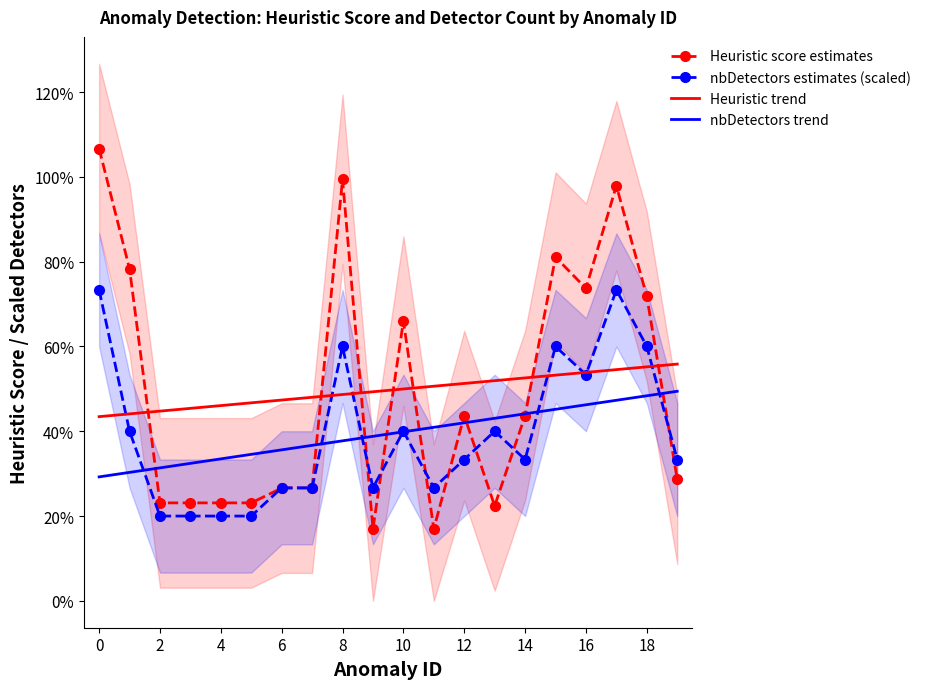

The value of Heuristic score estimates at 8 is 0.1. True or false?

False